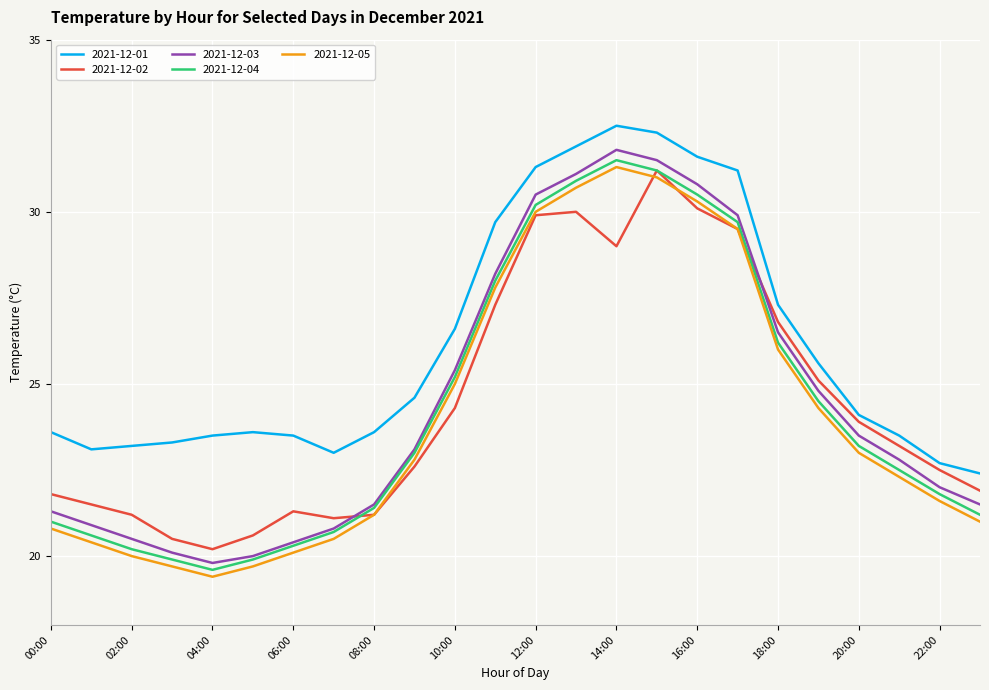

Which series has the widest spread of values?

2021-12-03